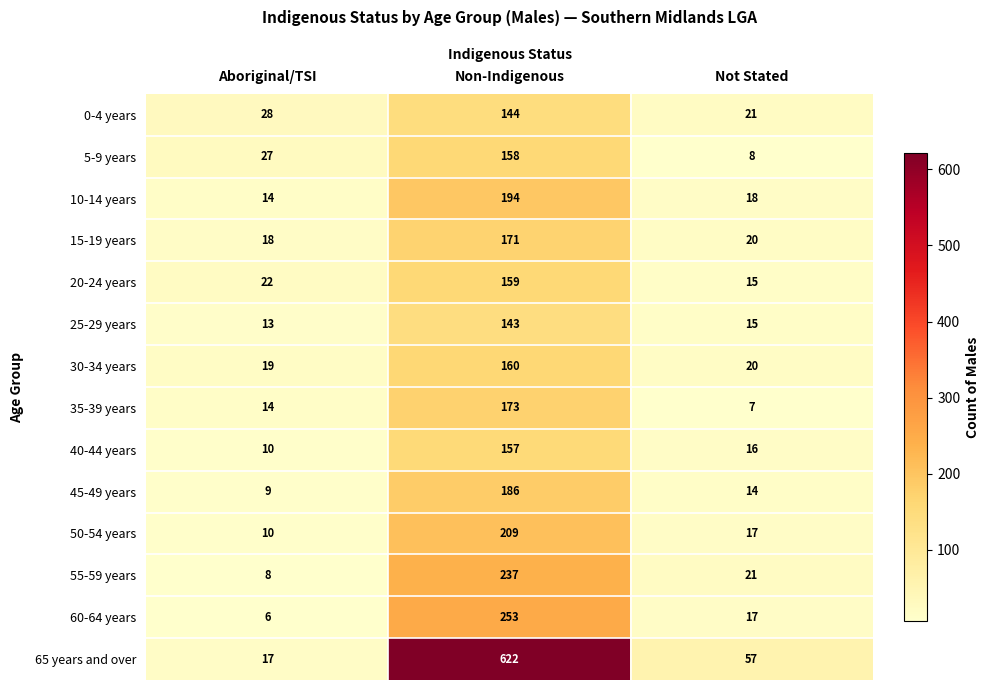

The value of 5-9 years at Non-Indigenous is 230. True or false?

False